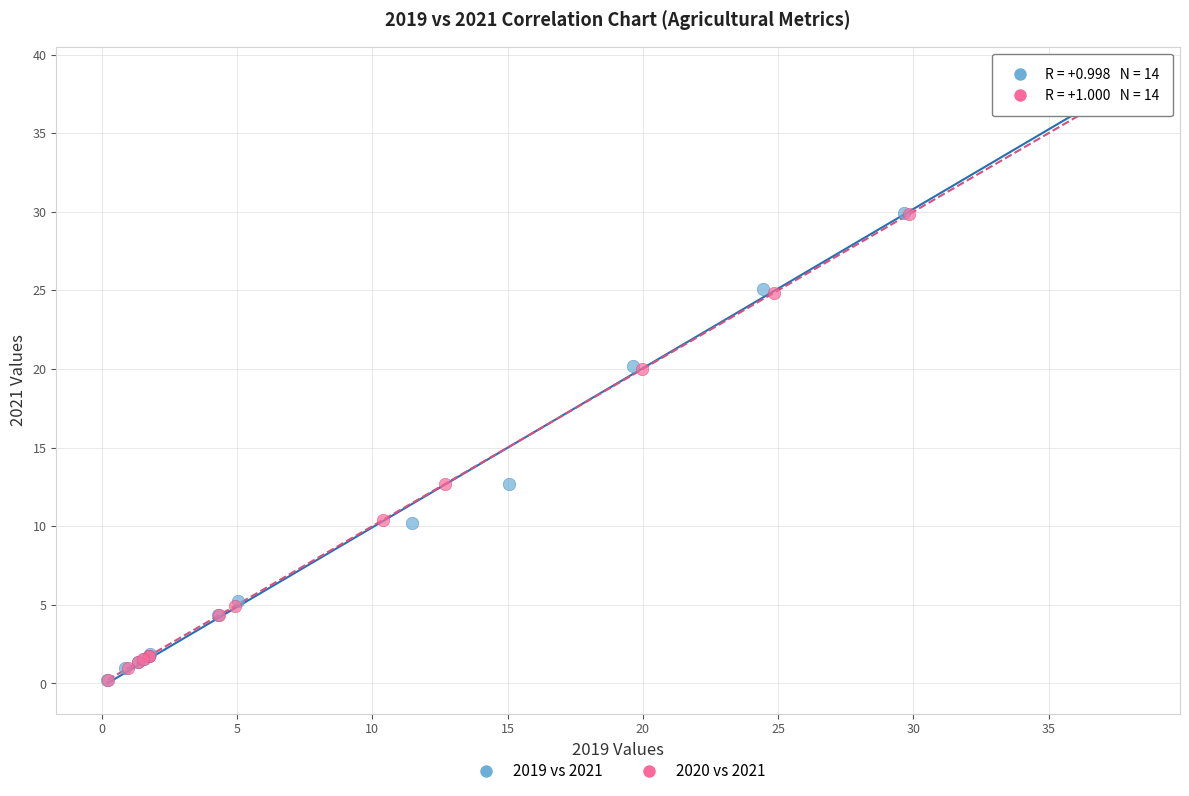

Which series has the widest spread of Y values?

2019 vs 2021